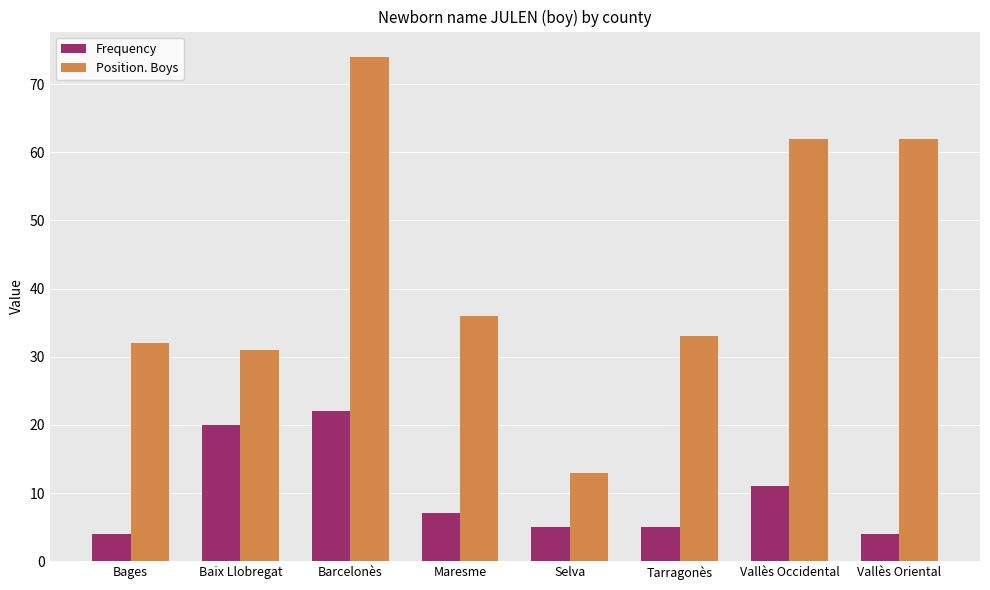

What is the spread (max minus min) of values at Baix Llobregat?

11